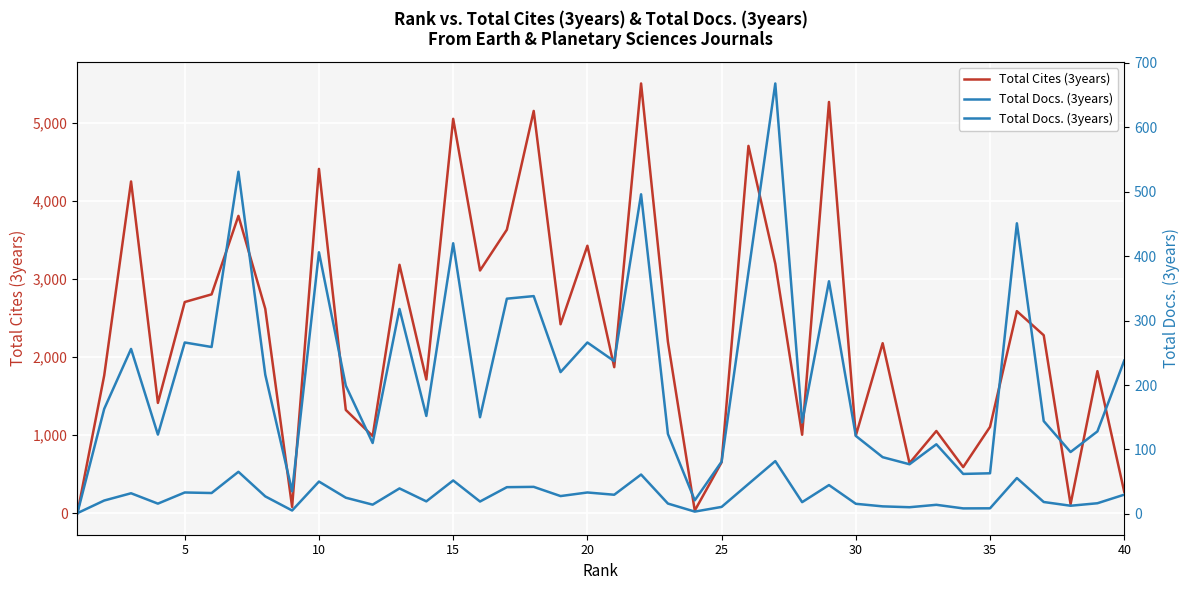

Reading left to right, list all the values displayed in this chart.

Total Cites (3years): 0	1766	4252	1414	2707	2805	3811	2620	81	4413	1324	989	3184	1714	5055	3111	3634	5156	2422	3428	1872	5508	2198	34	653	4708	3197	1006	5271	995	2179	642	1054	591	1107	2590	2281	115	1821	274
Total Docs. (3years): 1	163	256	123	266	259	531	216	35	406	199	110	318	152	420	150	334	338	220	266	237	496	124	21	81	375	668	142	361	121	88	77	108	62	63	451	144	96	128	238